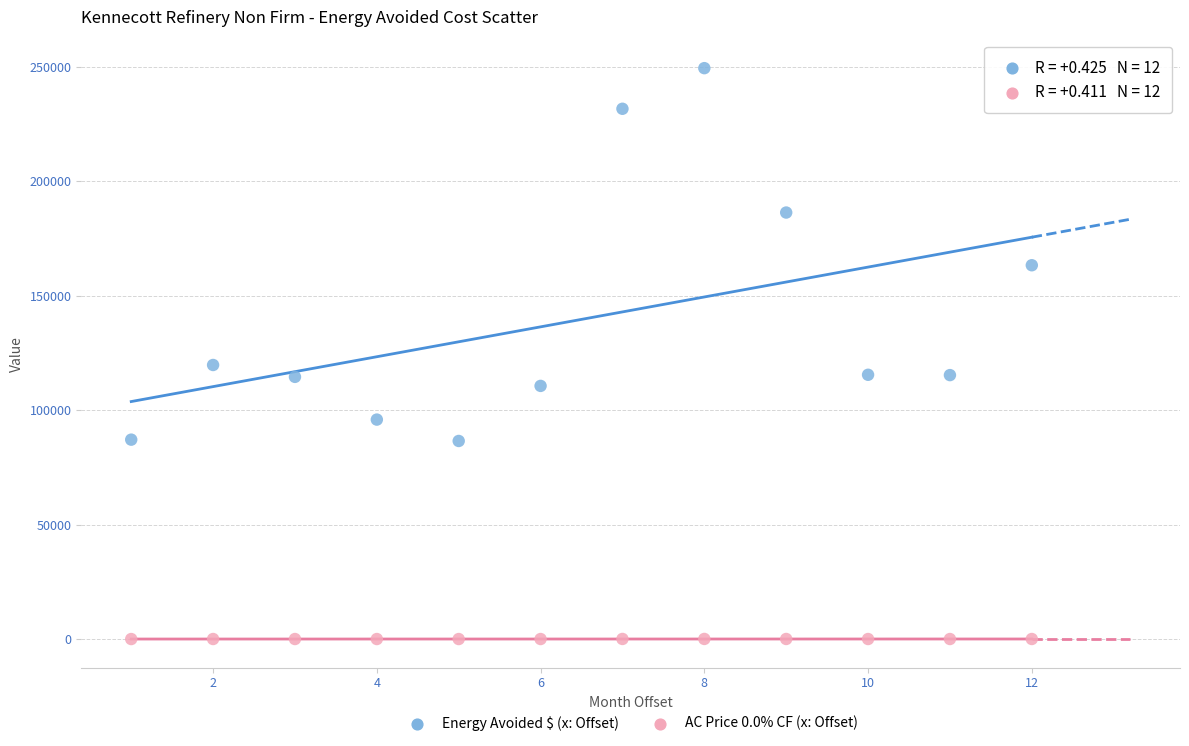

Which series has the widest spread of Y values?

Energy Avoided $ (x: Offset)